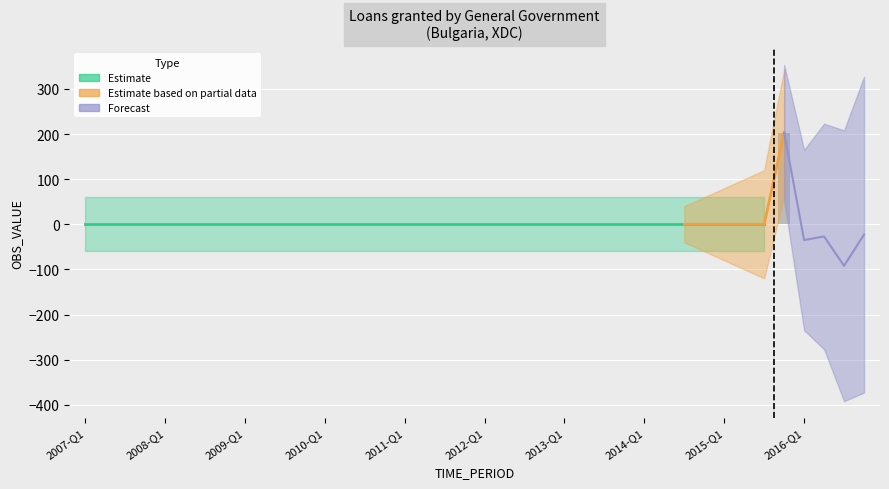

True or false: the data shows -186 at 2015-Q1.

False